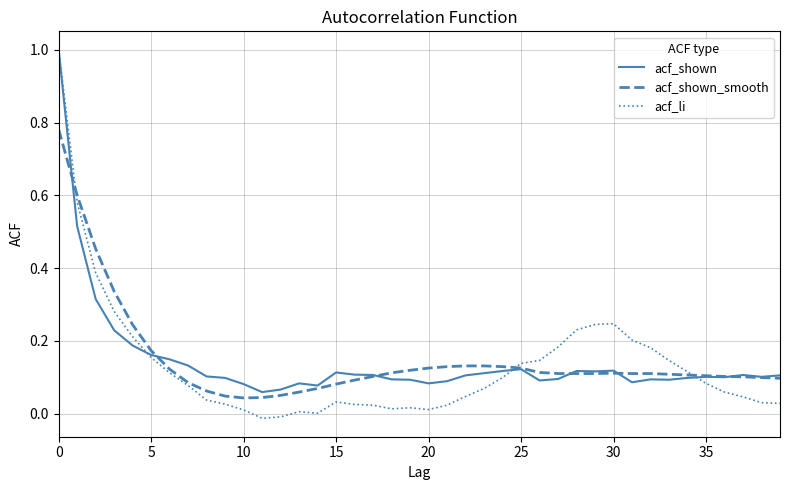

Which series has the widest spread of values?

acf_li